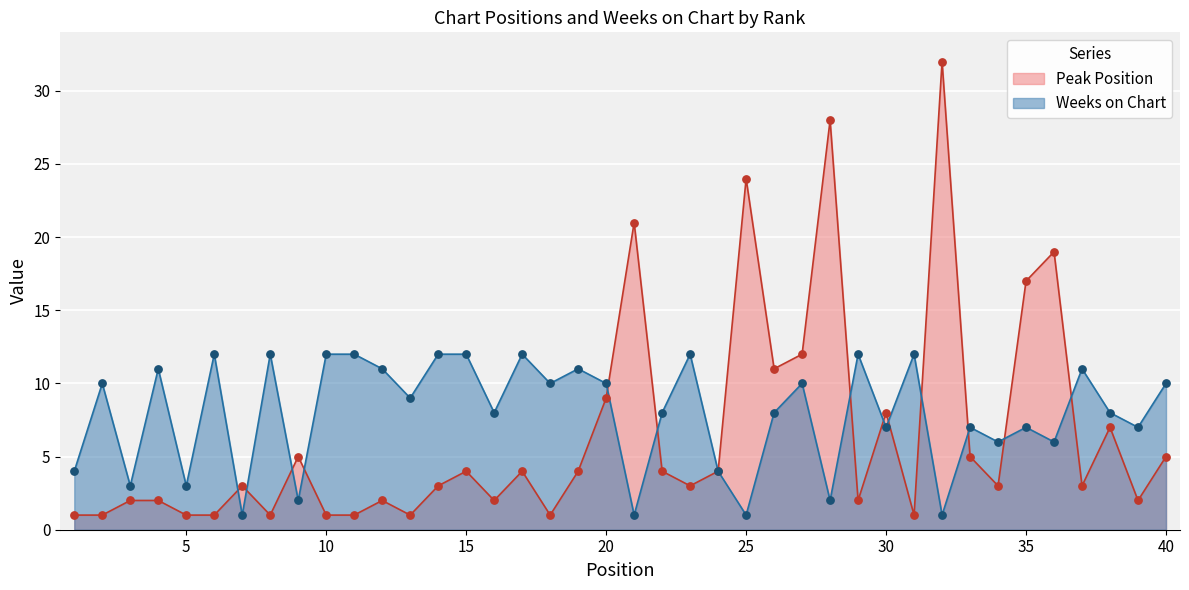

At how many categories does at least one series exceed 8?

27